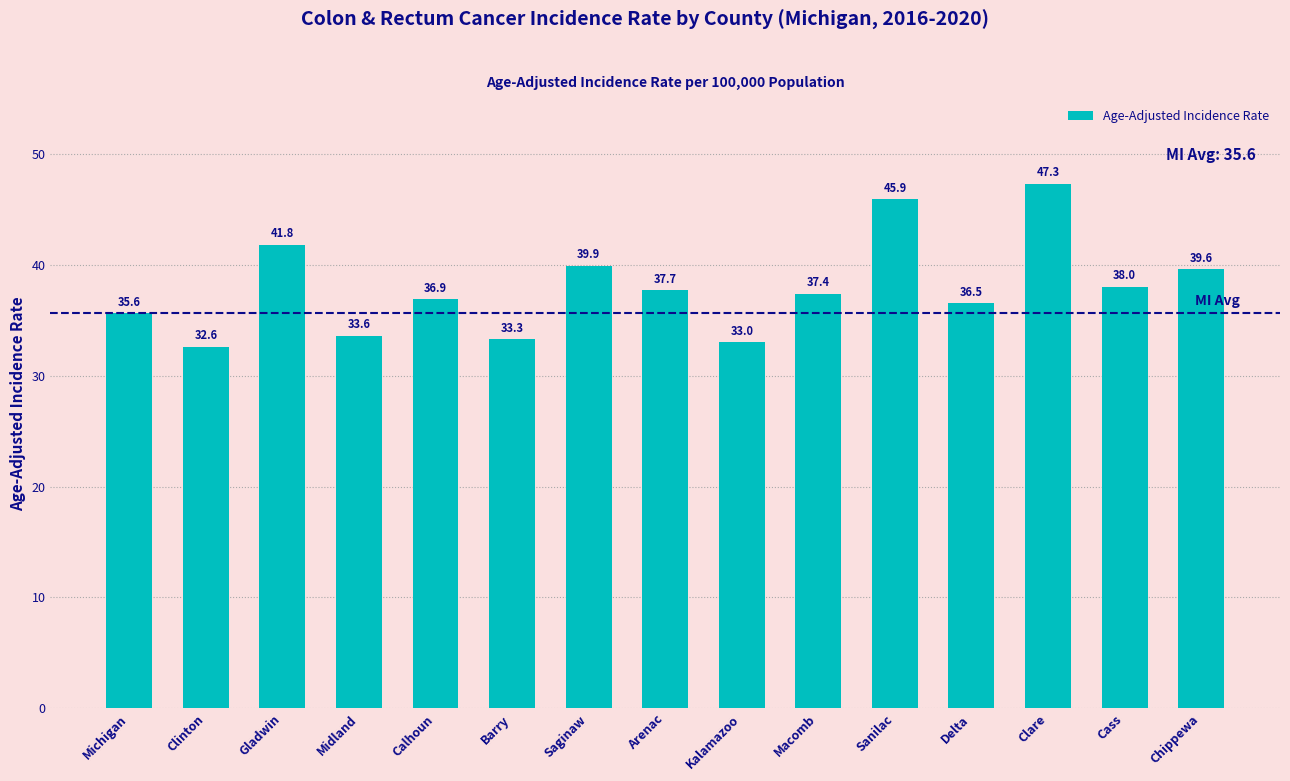

The chart shows a value of 54.3 at Delta. True or false?

False